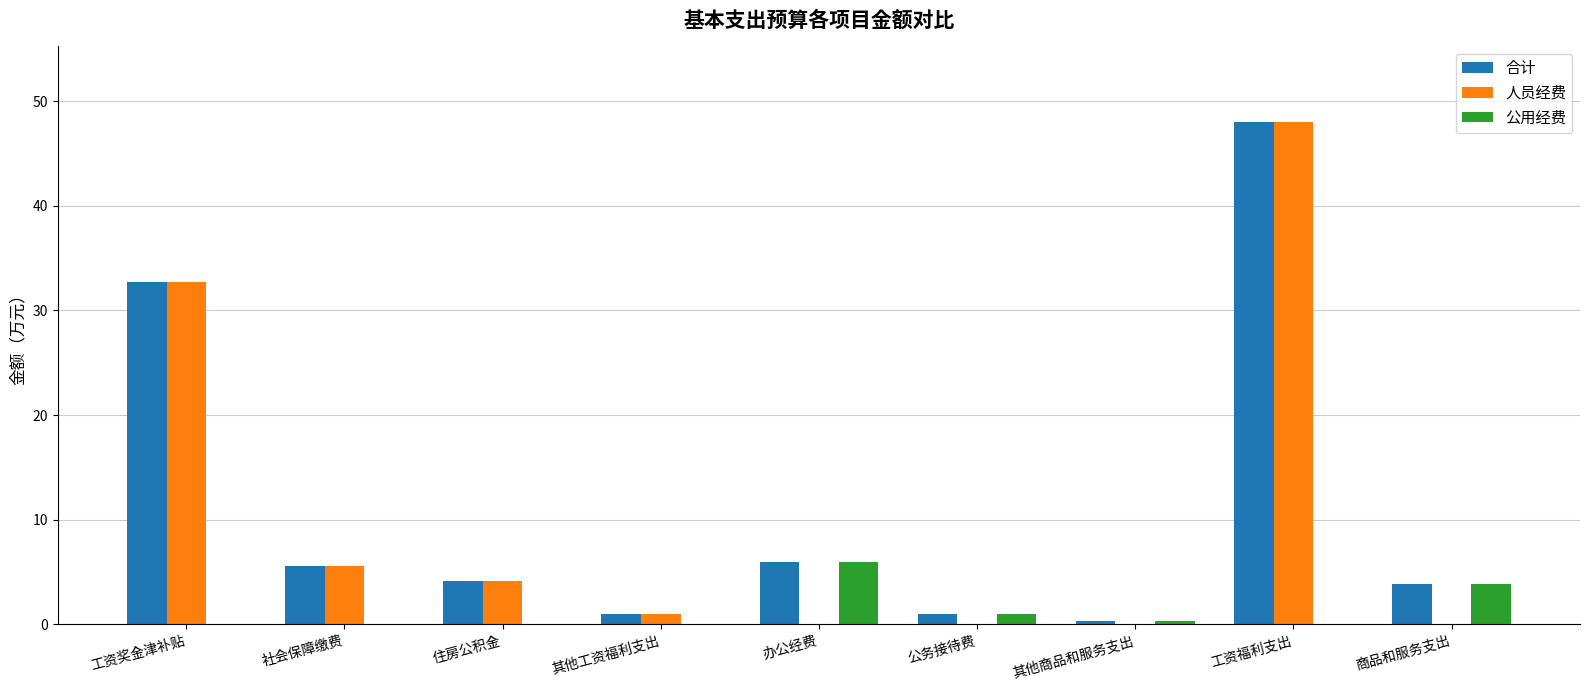

The value of 合计 at 住房公积金 is 4.1. True or false?

True